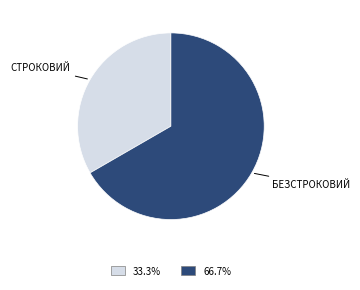

Is there a majority slice in this chart?

Yes